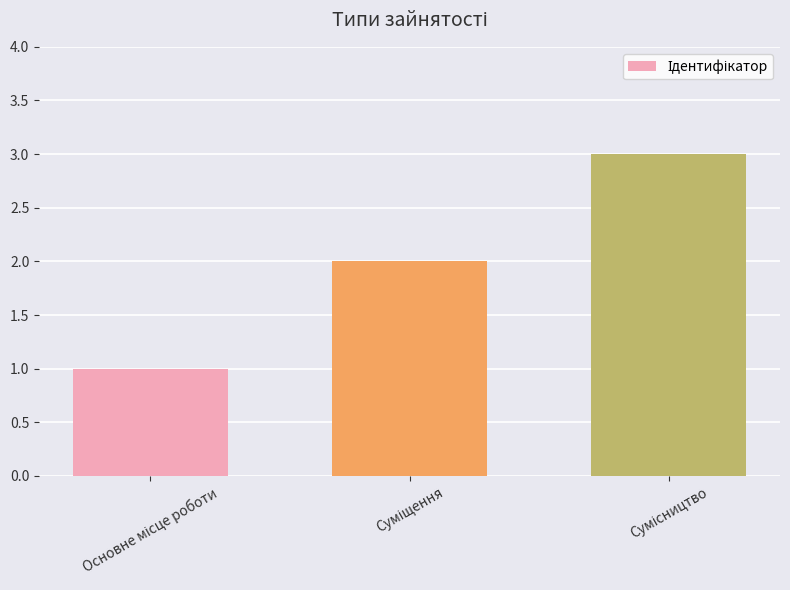

What is the greatest value displayed?

3